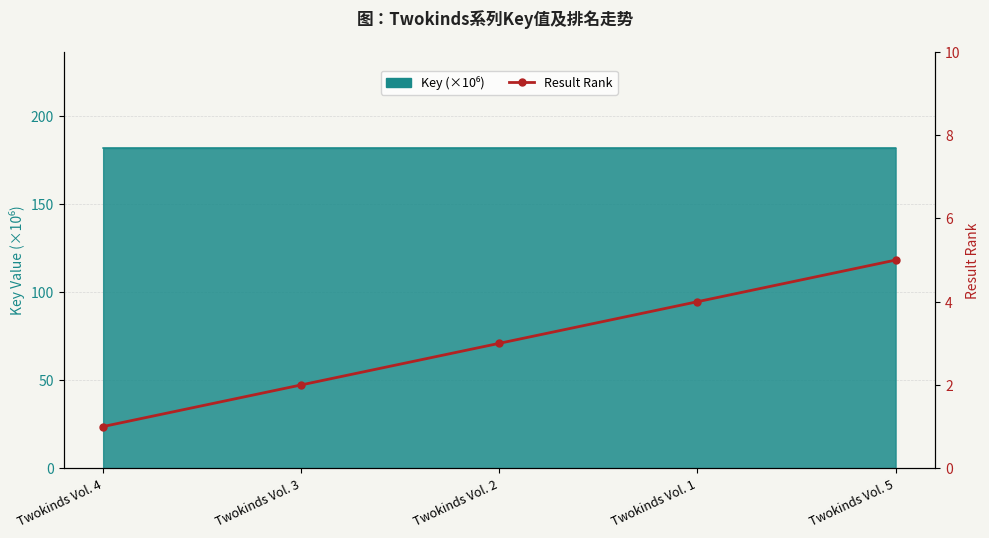

The chart shows a value of 5 at Twokinds Vol. 5. True or false?

True